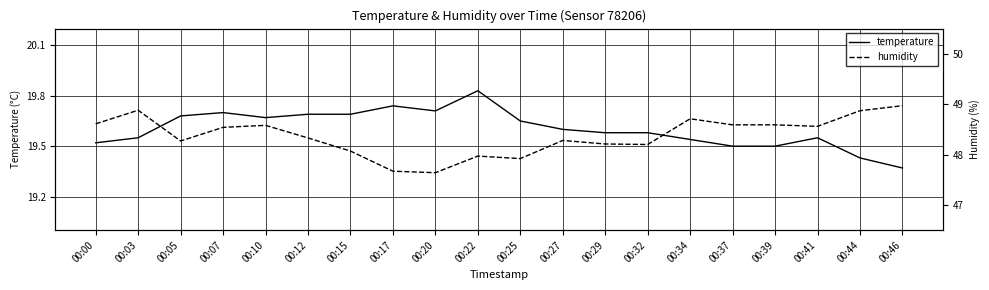

At which label does temperature reach its peak?

00:22